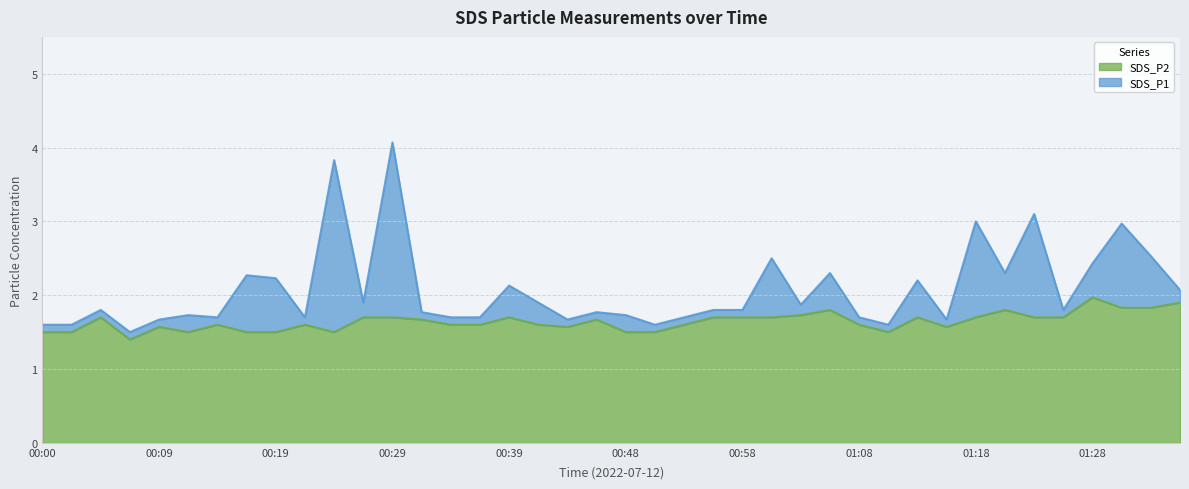

What is the label of the 4th point from the right?

01:28